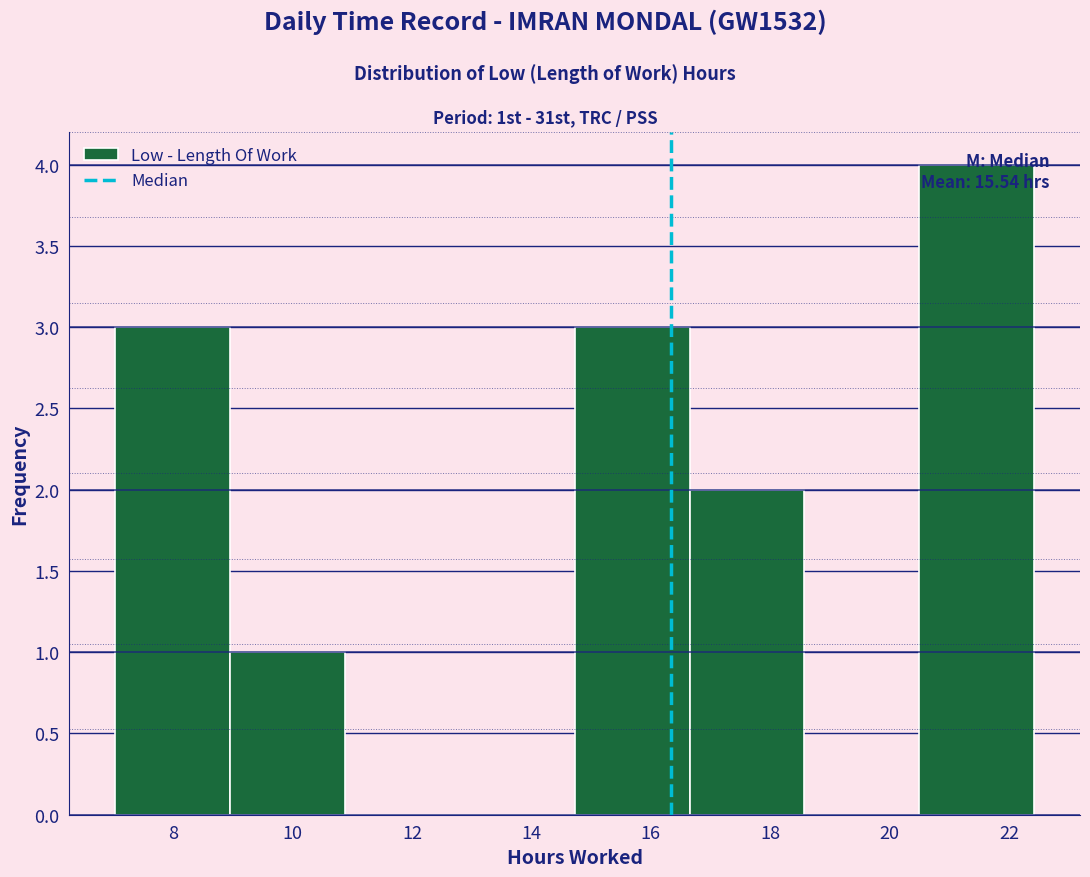

Which range on the x-axis has the tallest bar?

20.4 to 22.4